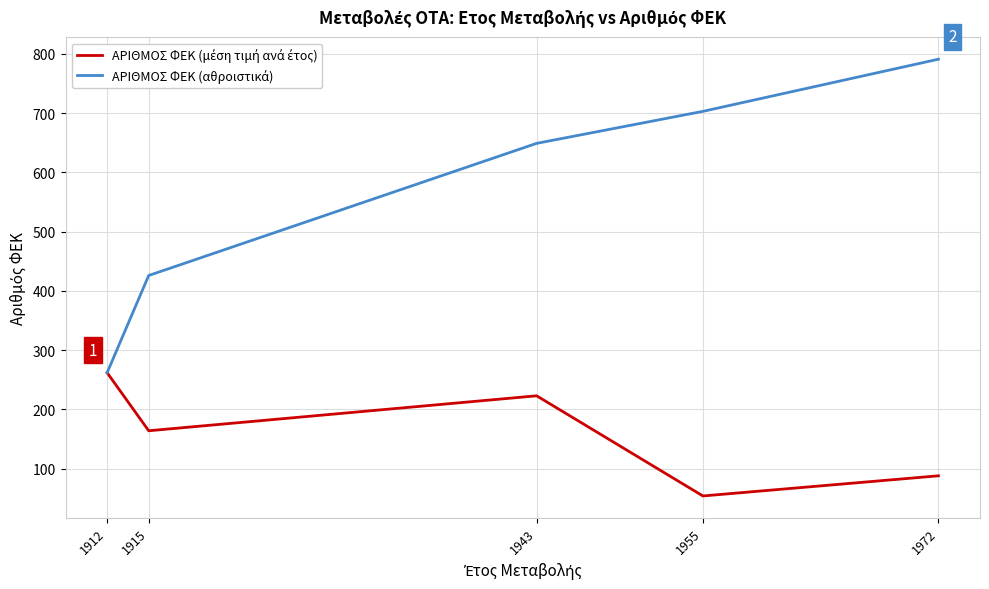

What is the total value across all series at 1955?

757